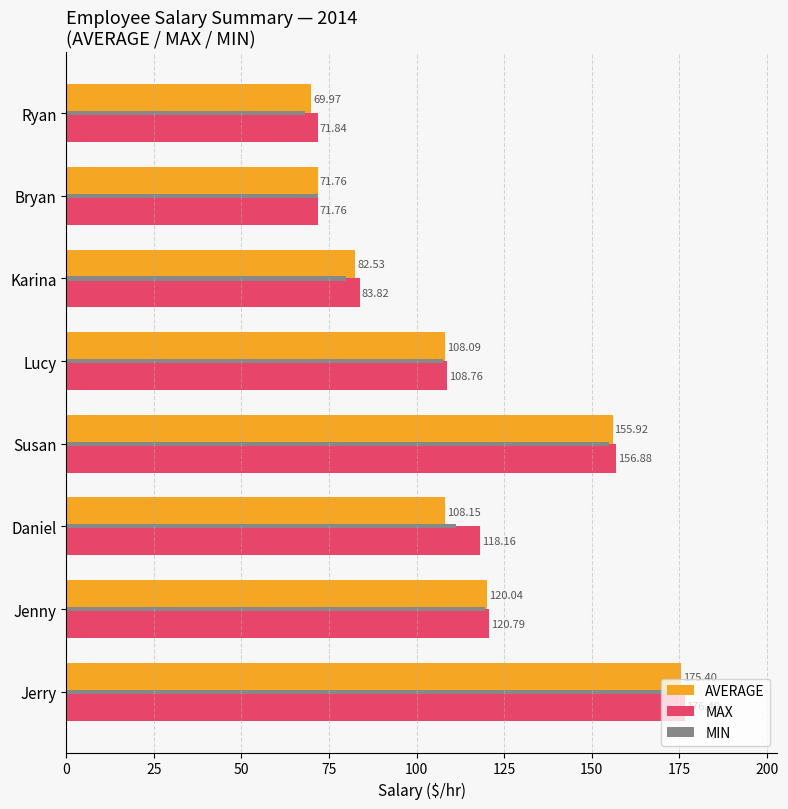

Which series has the largest total across all categories?

MAX